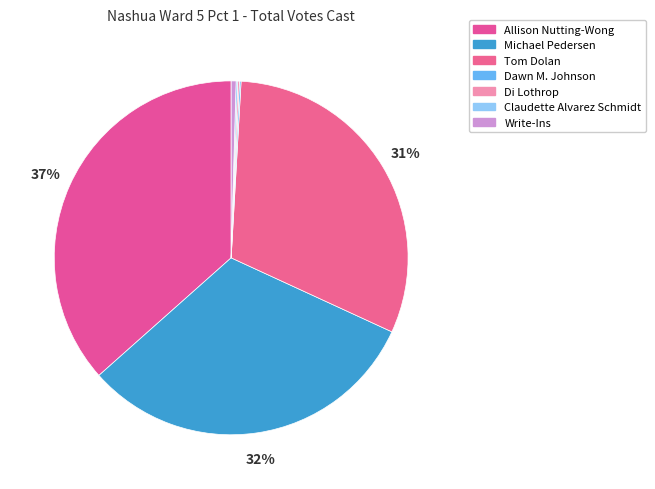

How many segments does this pie chart have?

7